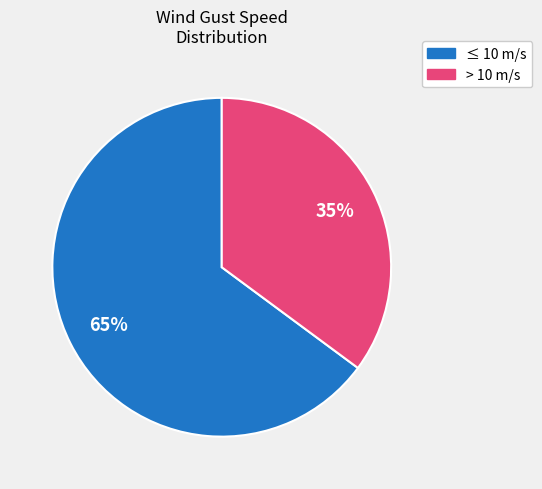

Does any single category account for the majority?

Yes